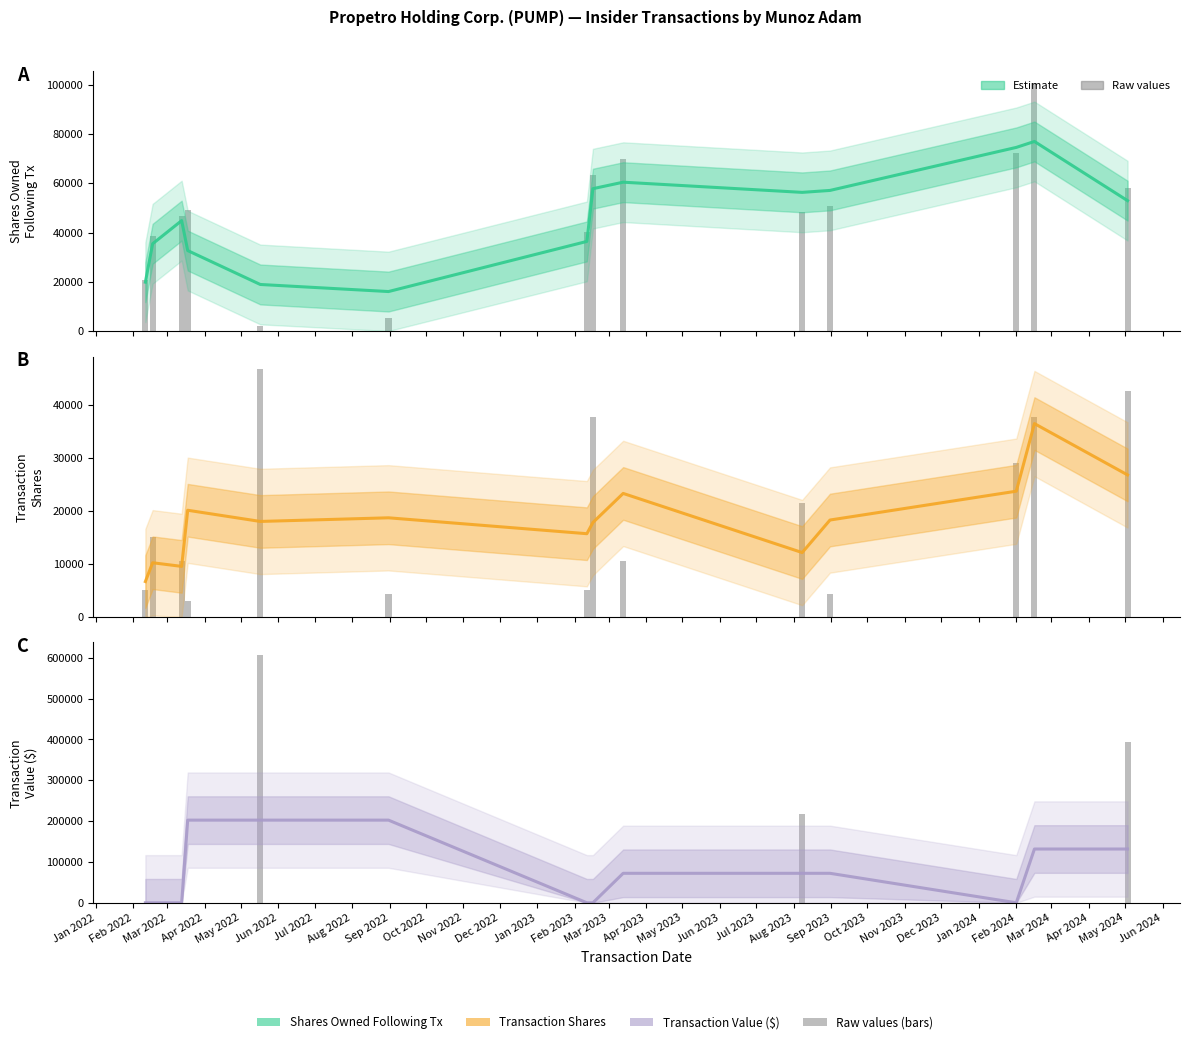

What is the average value of the sharesOwnedFollowingTransaction (raw) series?

47614.9